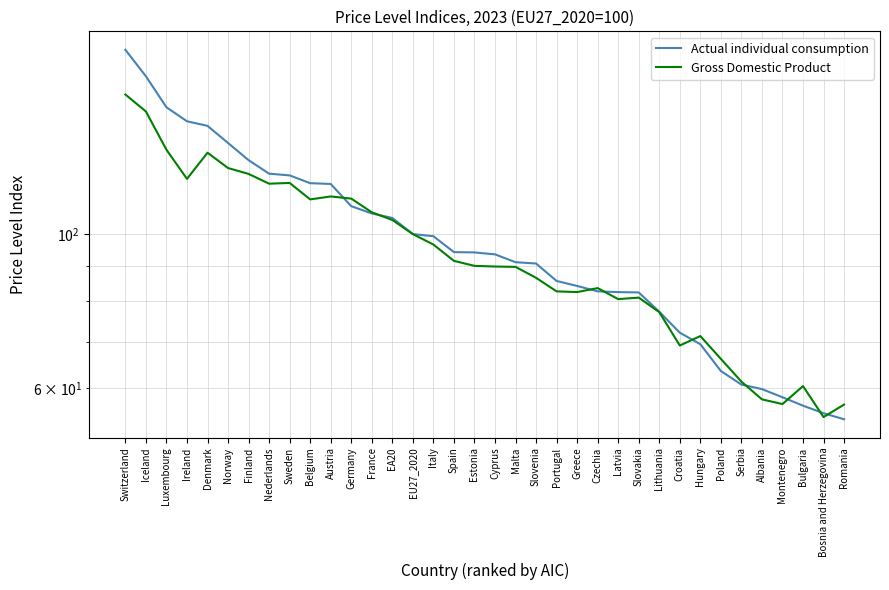

What is the label of the 4th point from the right?

Montenegro